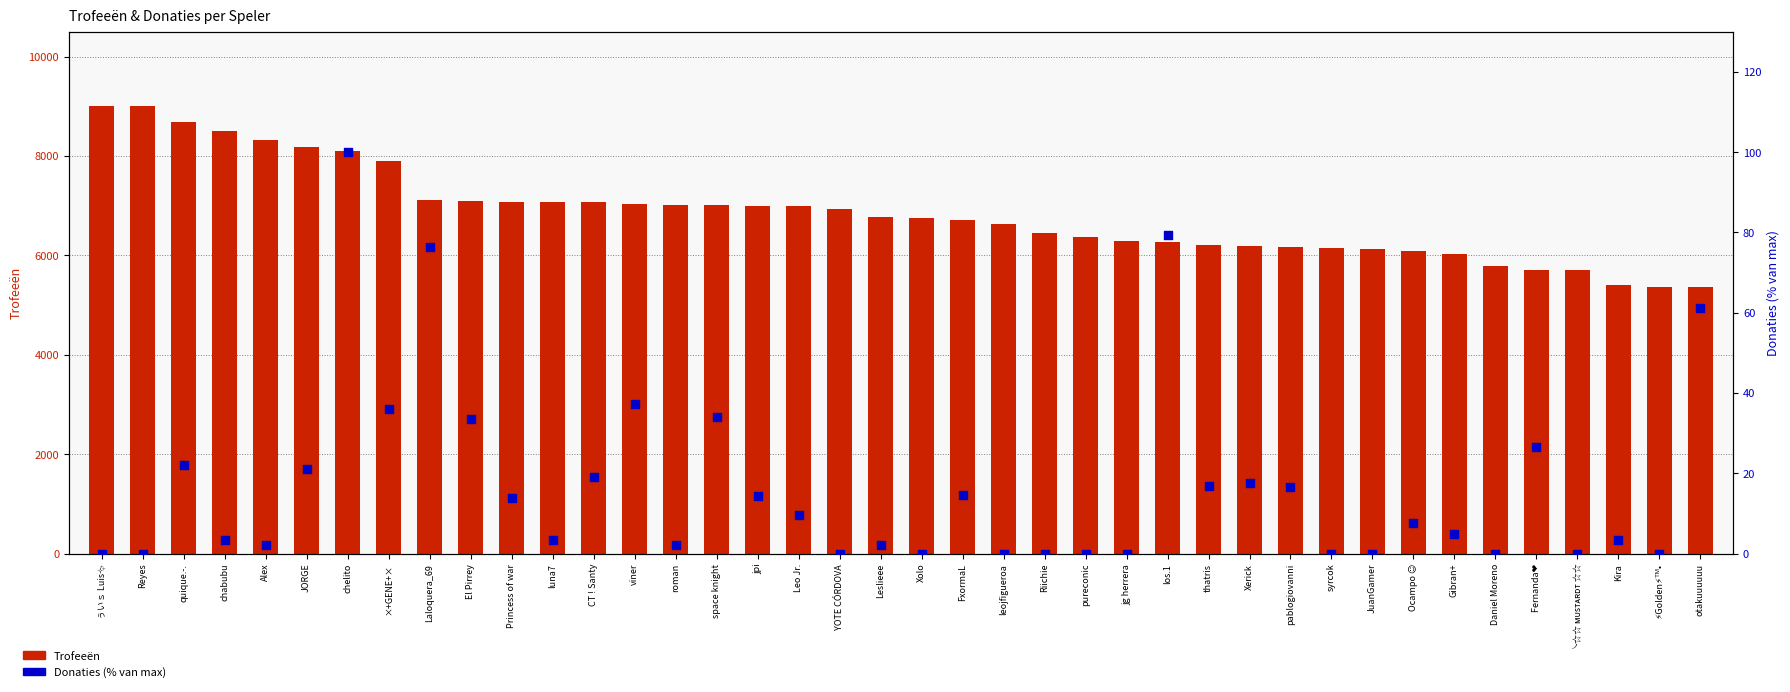

Is the value of Trofeeën at El Pirrey greater than the value of Donaties (% van max) at jpi?

Yes